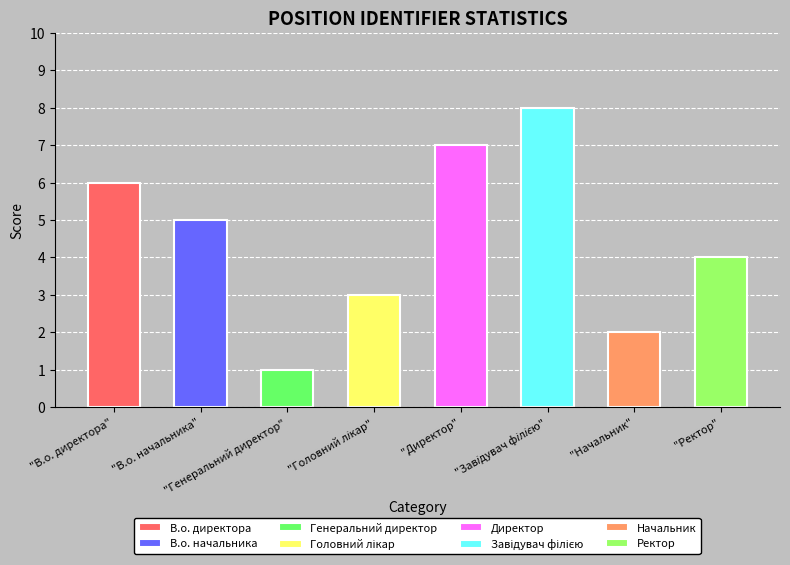

Does the chart contain any negative values?

No